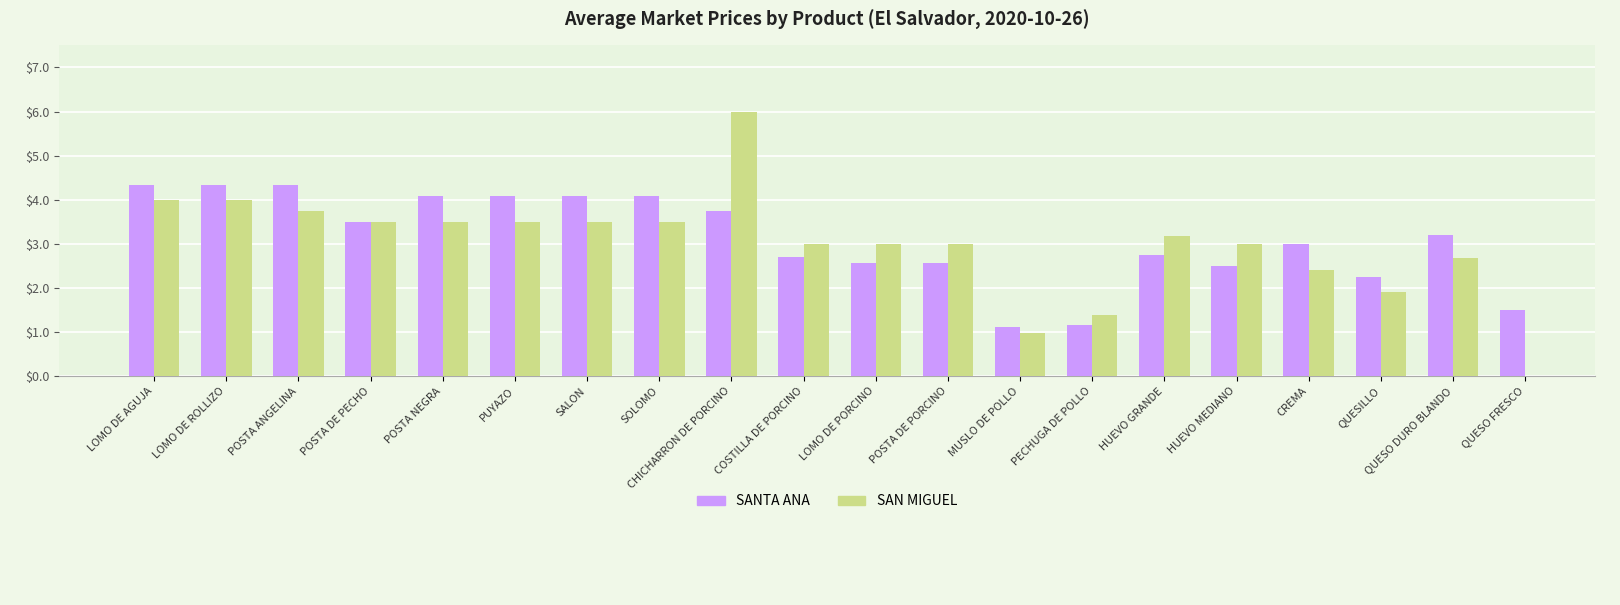

What are all the series names shown in the legend?

SANTA ANA, SAN MIGUEL